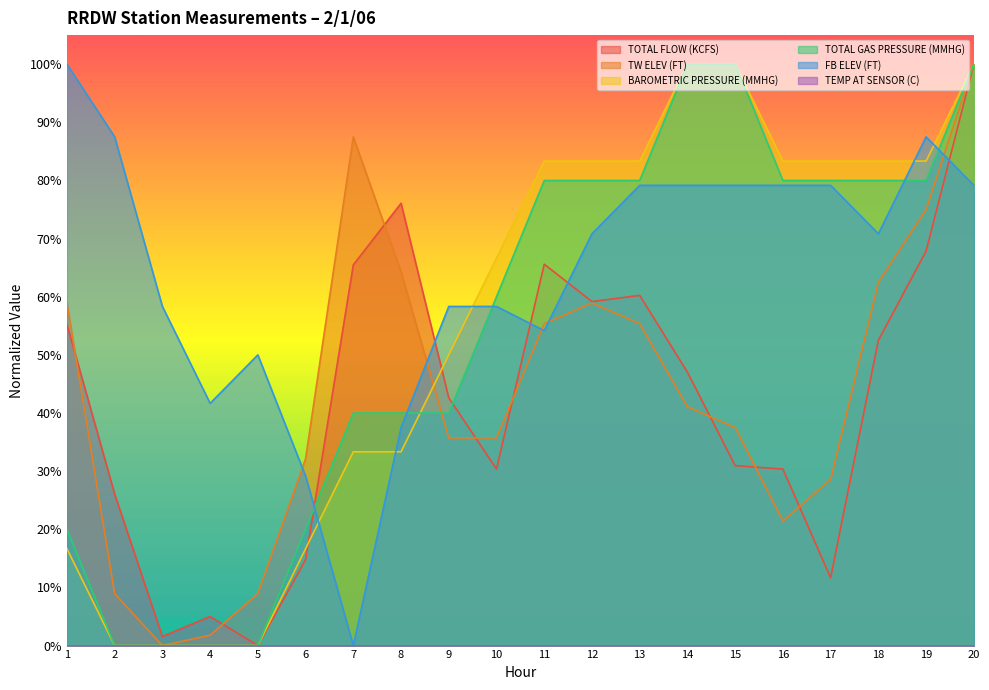

What is the total value across all series at 18?

349.2